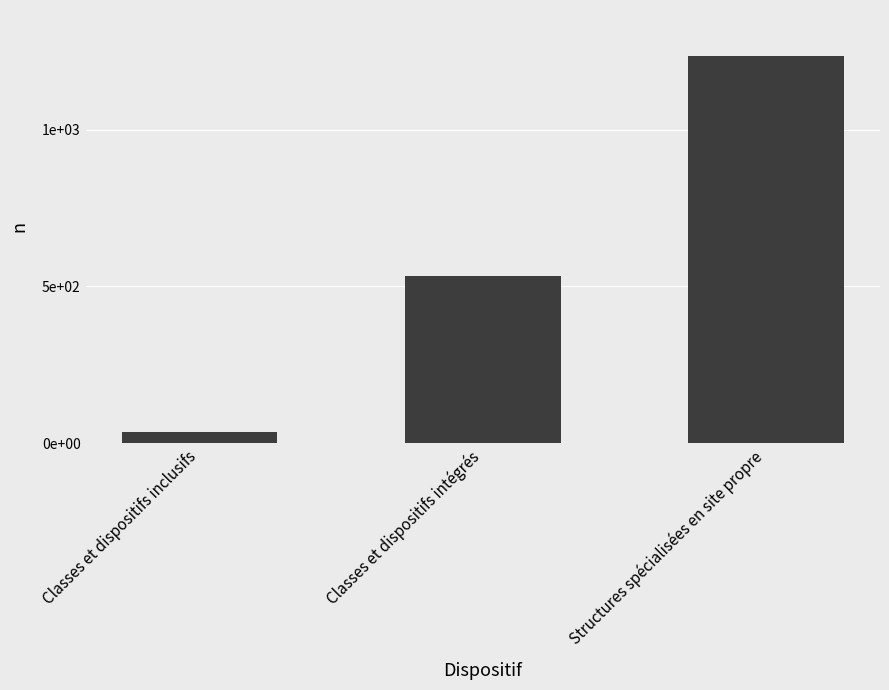

What is the change in value from Classes et dispositifs inclusifs to Structures spécialisées en site propre?

+1196